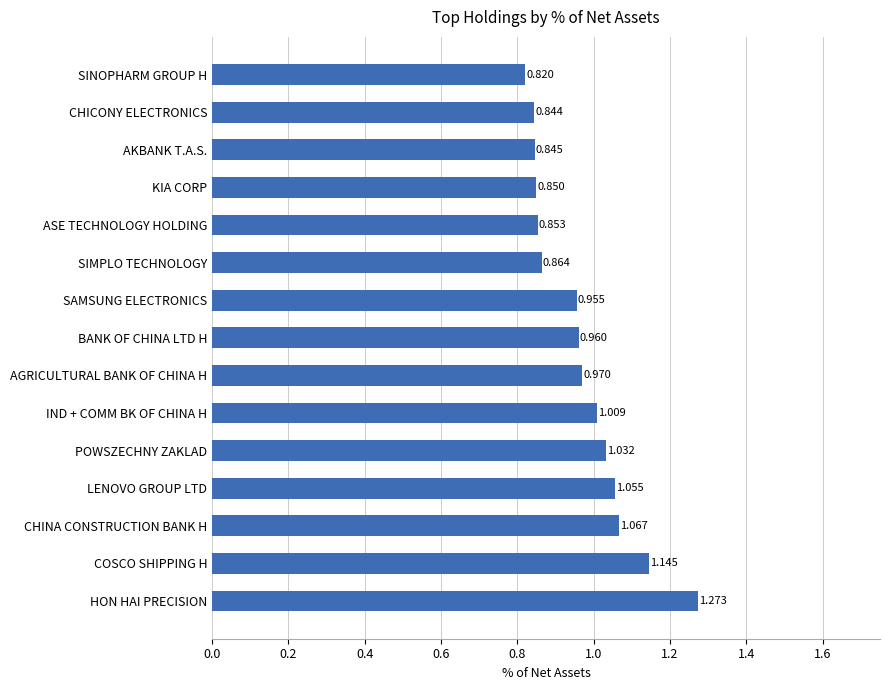

Which has a higher value, POWSZECHNY ZAKLAD or KIA CORP?

POWSZECHNY ZAKLAD